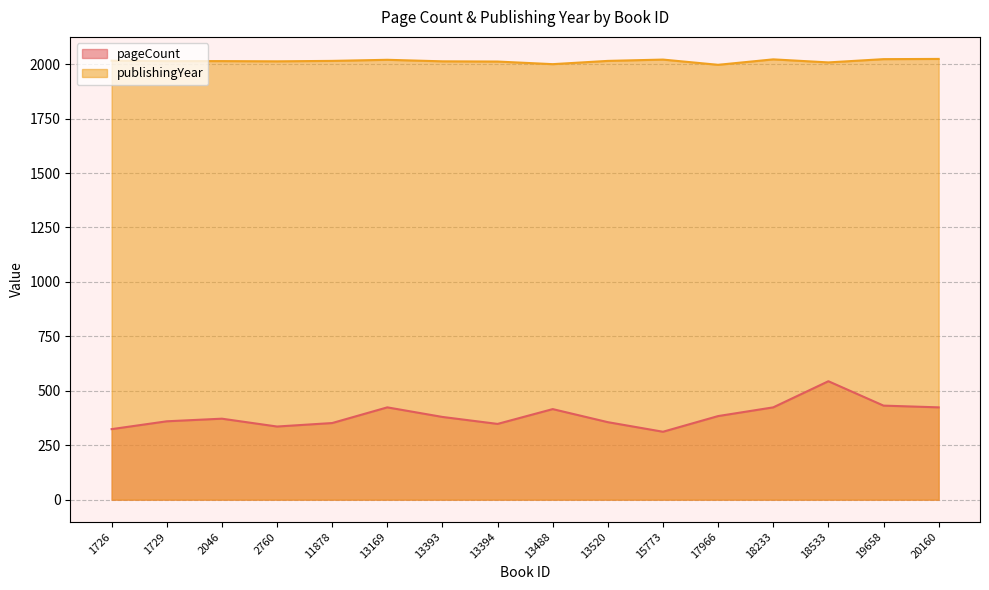

Which series has the largest total across all categories?

publishingYear